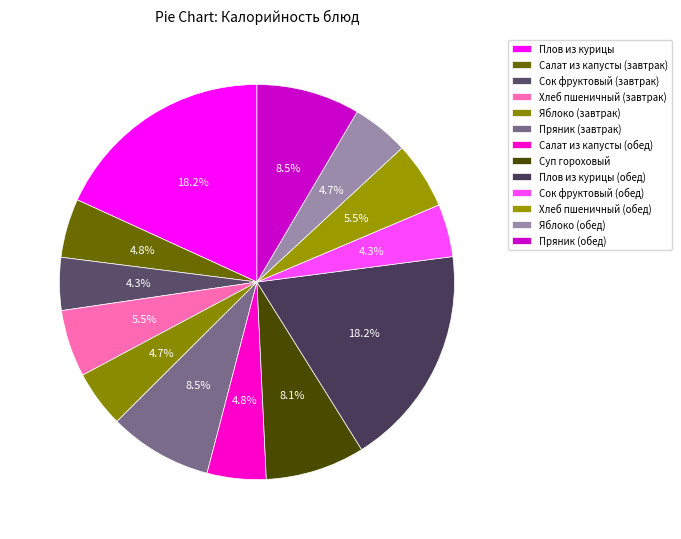

The Плов из курицы (обед) slice represents 18% of the pie. True or false?

True